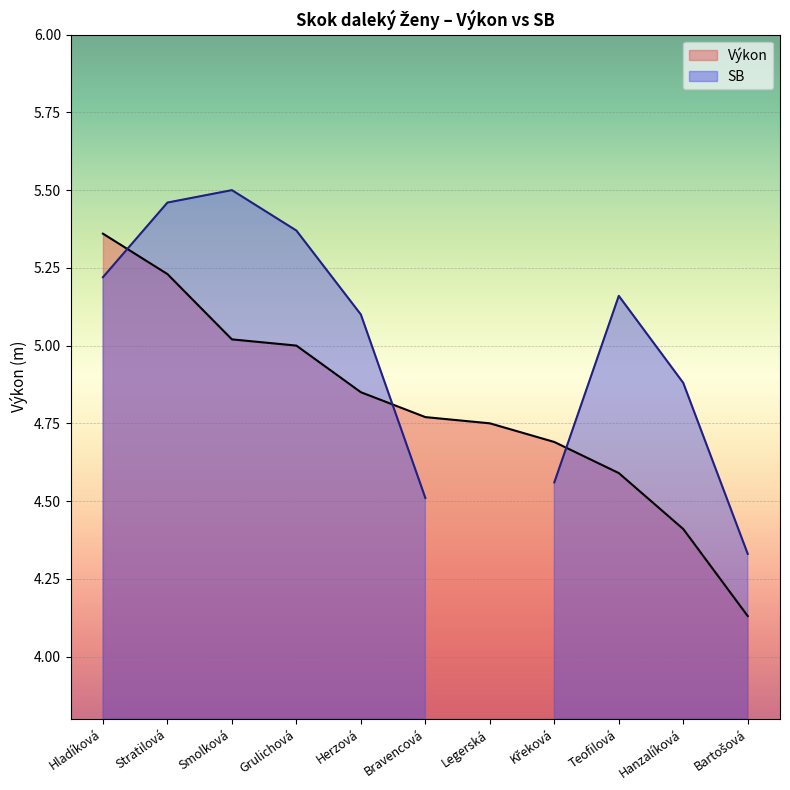

Is it true that the value at Křeková is 7.2?

False